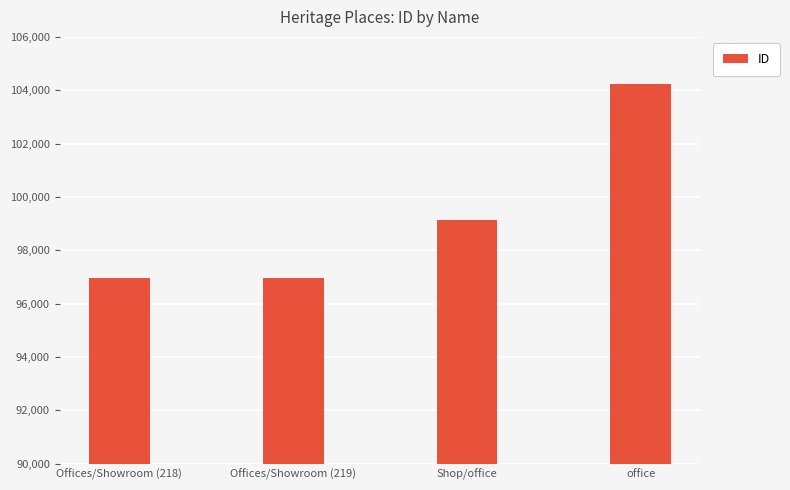

Between Offices/Showroom (218) and office, which is larger?

office